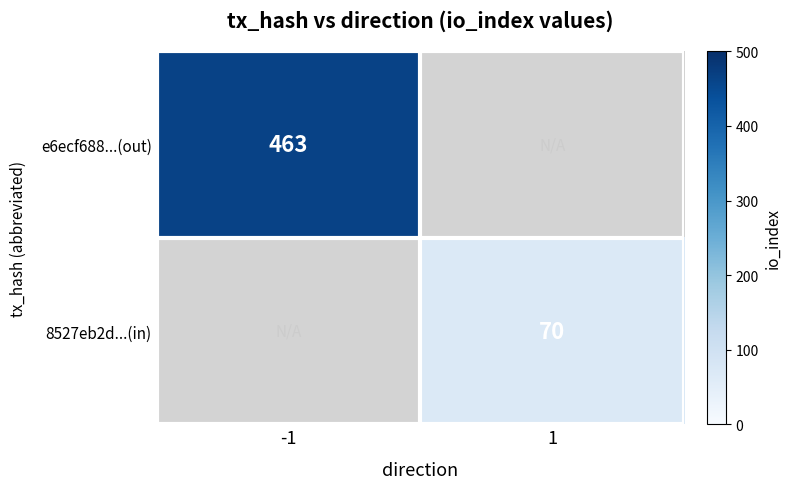

Is it true that e6ecf688...(out) equals 691.4 at -1?

False